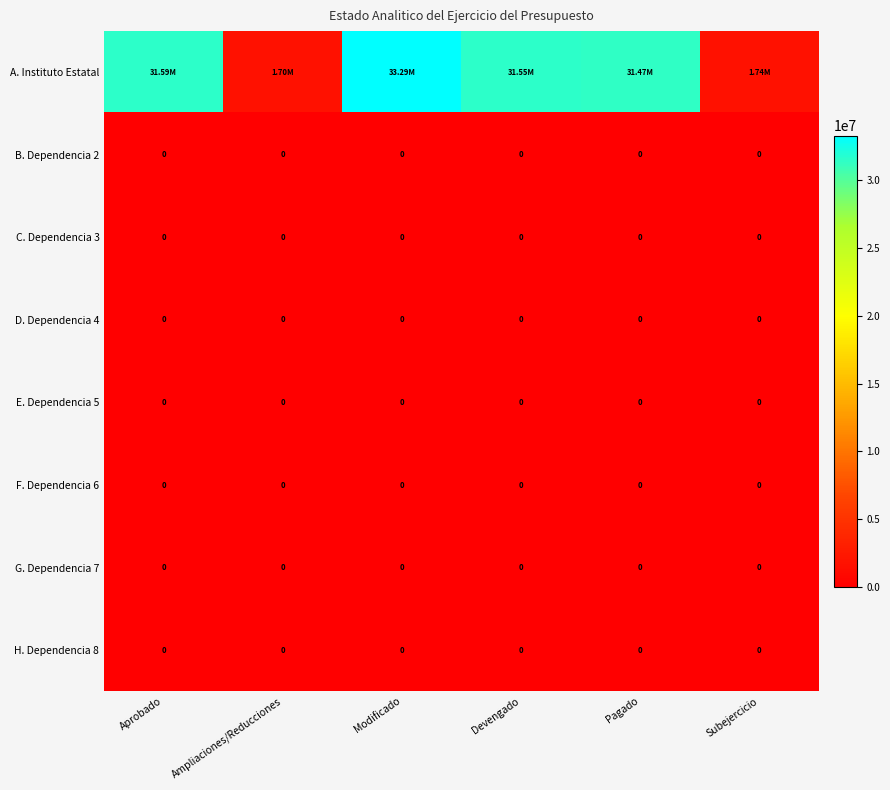

Rank the series by their maximum value, from lowest to highest.

B. Dependencia 2, C. Dependencia 3, D. Dependencia 4, E. Dependencia 5, F. Dependencia 6, G. Dependencia 7, H. Dependencia 8, A. Instituto Estatal